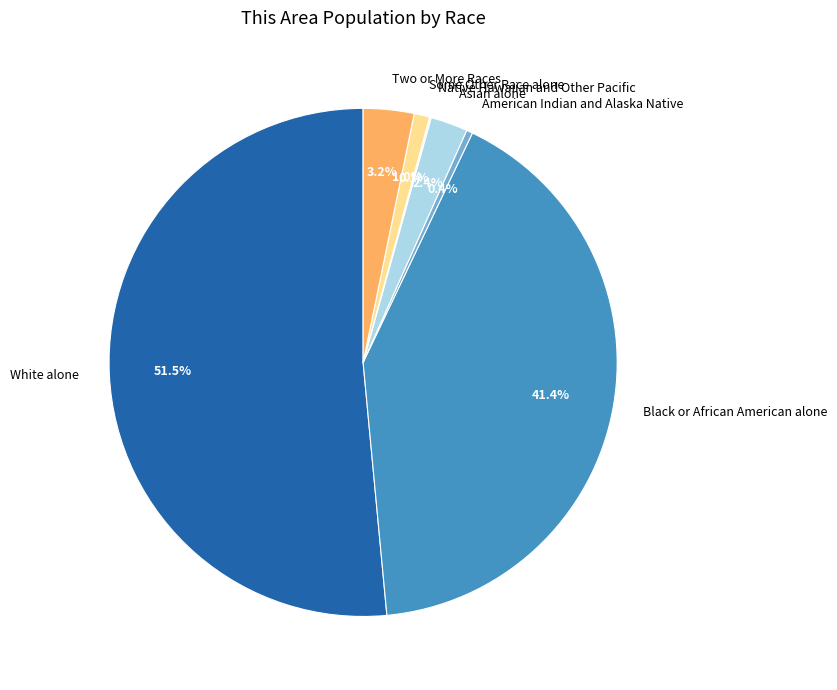

To the nearest percent, what is the average slice percentage?

14%